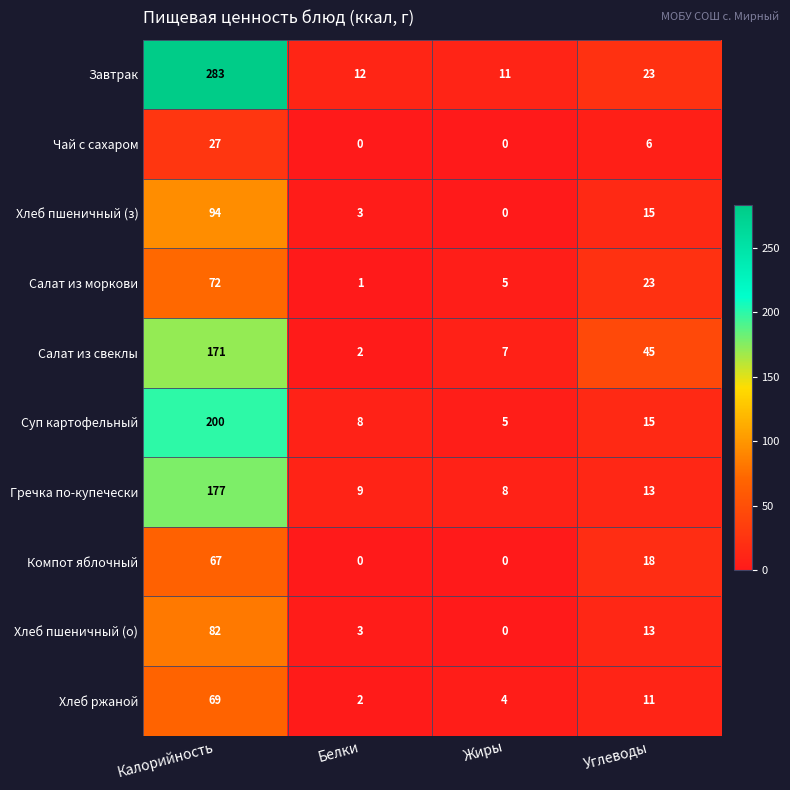

List the series in order of their peak value, lowest first.

Чай с сахаром, Компот яблочный, Хлеб ржаной, Салат из моркови, Хлеб пшеничный (о), Хлеб пшеничный (з), Салат из свеклы, Гречка по-купечески, Суп картофельный, Завтрак